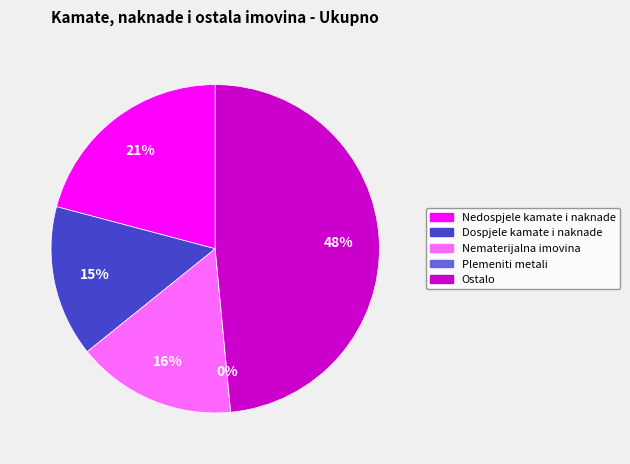

The Dospjele kamate i naknade slice represents 30% of the pie. True or false?

False